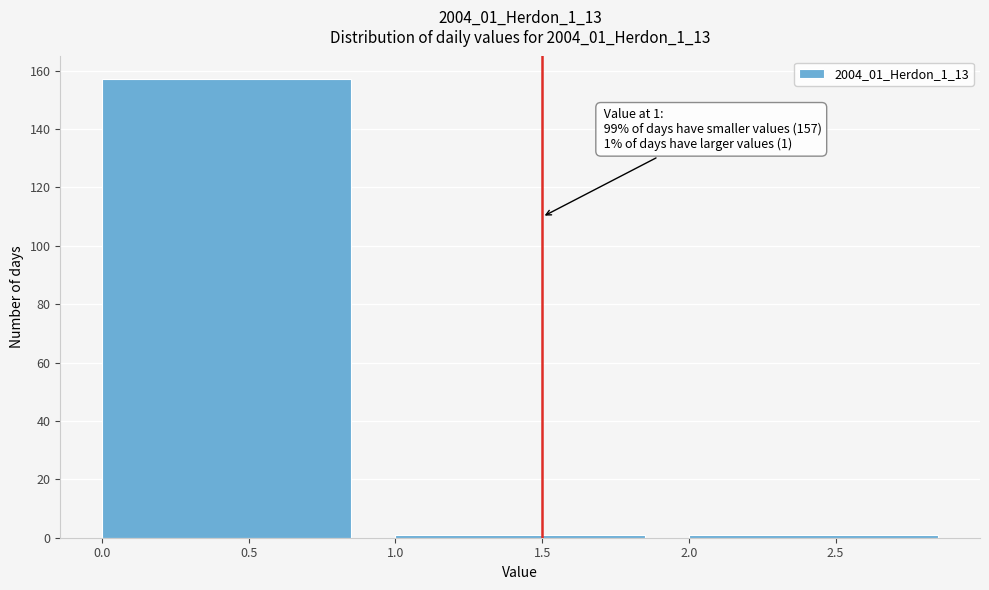

Over which range of the x-axis is the bar tallest?

0 to 1